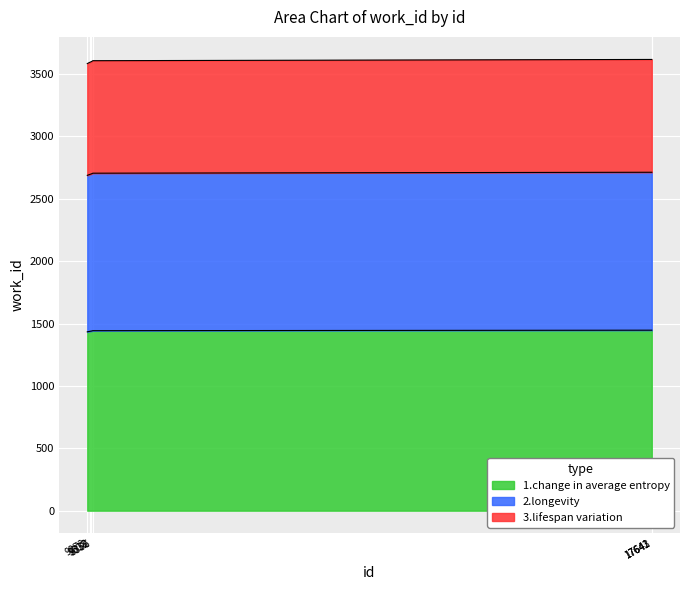

What is the value of the 1.change in average entropy point at the 6th from the left?

1446.8